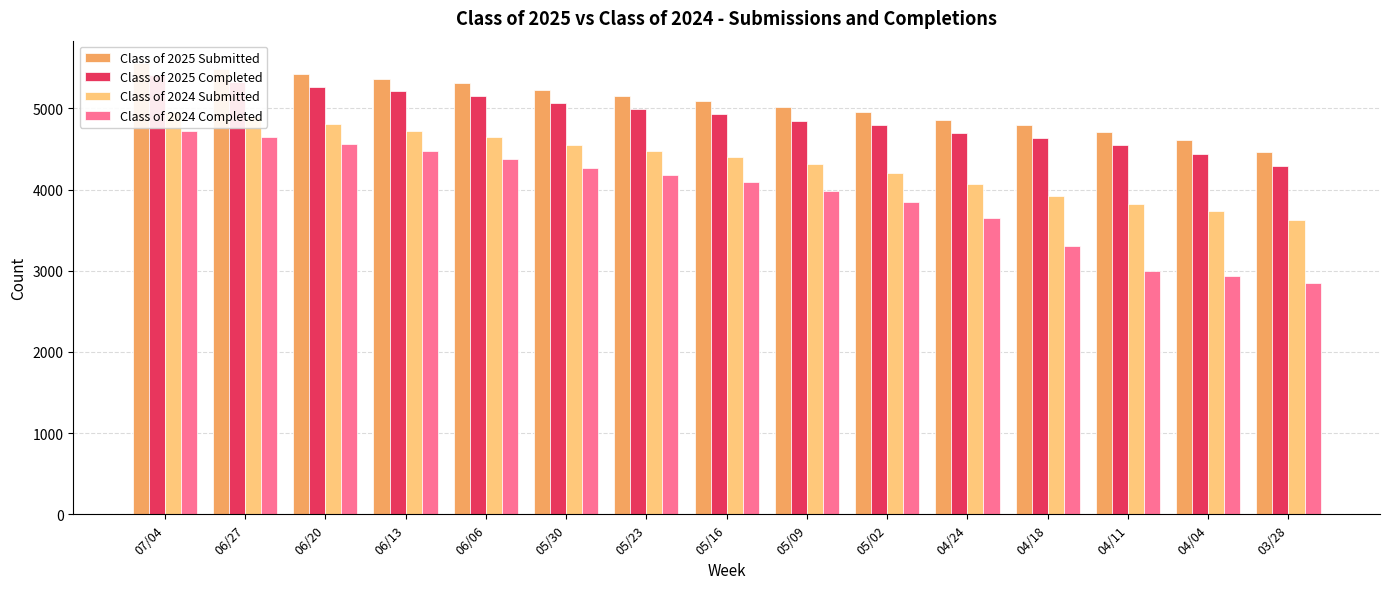

How many bars are there in each group?

4